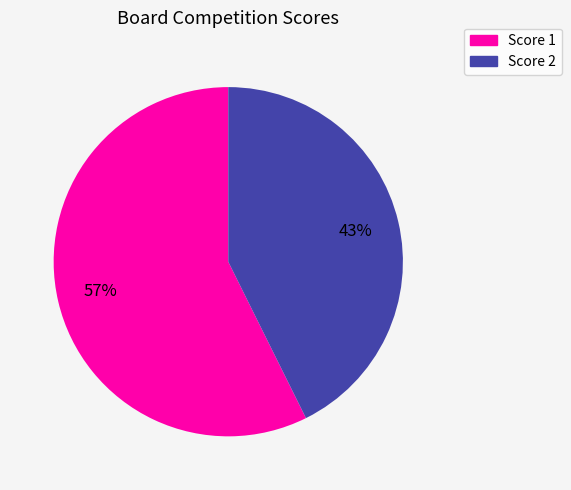

Is there any slice that represents more than half of the pie?

Yes